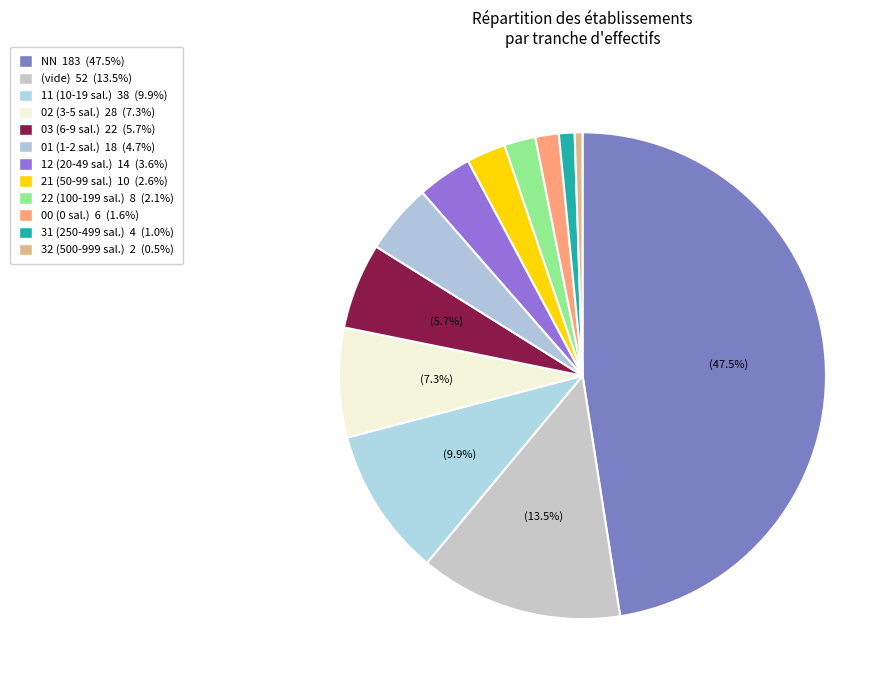

How many segments does this pie chart have?

12